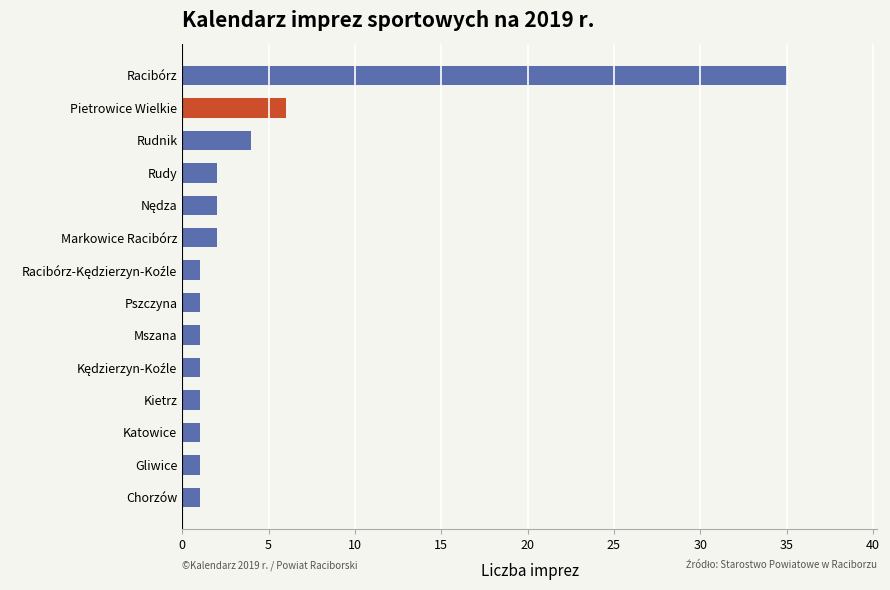

True or false: the data shows 1 at Gliwice.

True